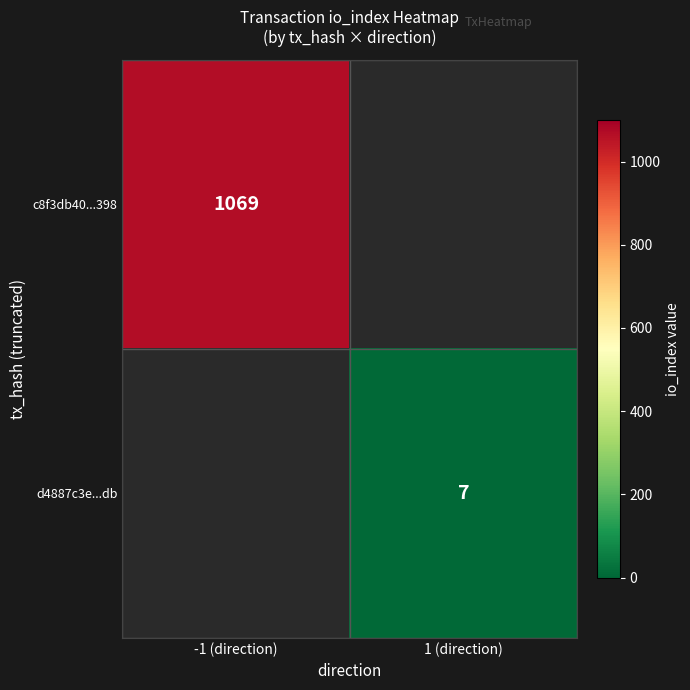

True or false: d4887c3e...db has a value of 12.6 at 1 (direction).

False